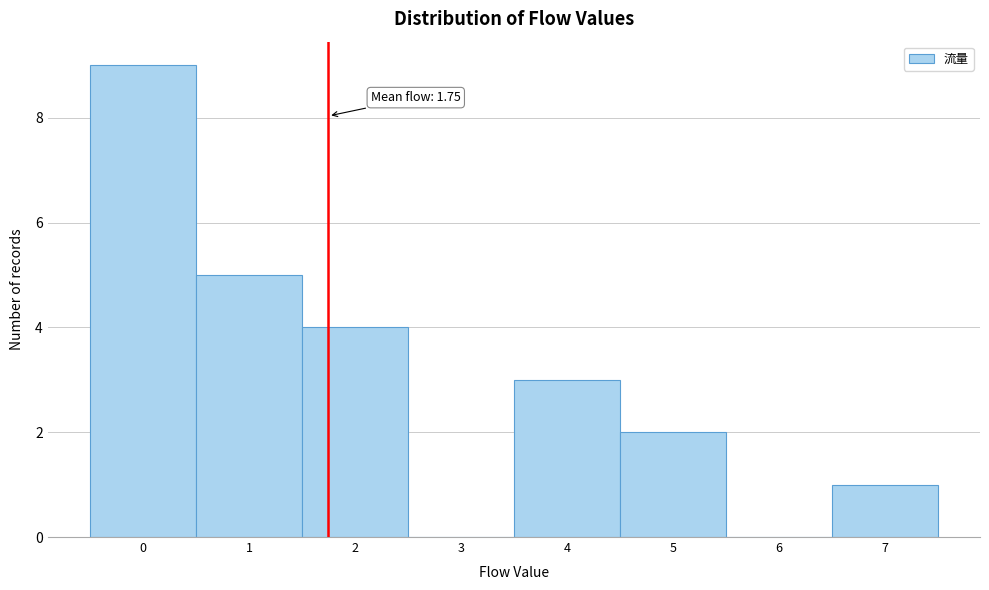

Over which range of the x-axis is the bar tallest?

-0.5 to 0.5